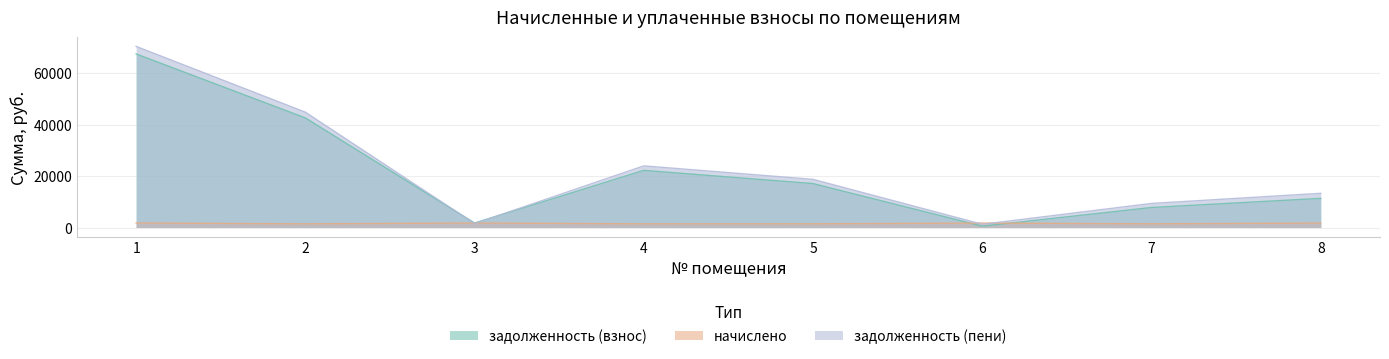

What is the smallest value displayed?

515.4